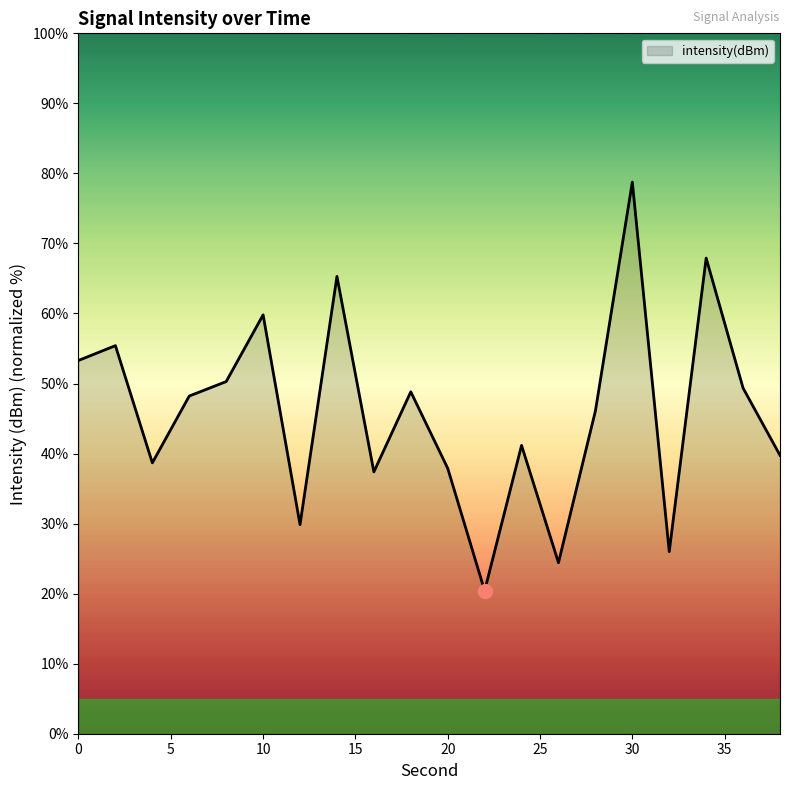

What is the smallest value displayed?

20.4